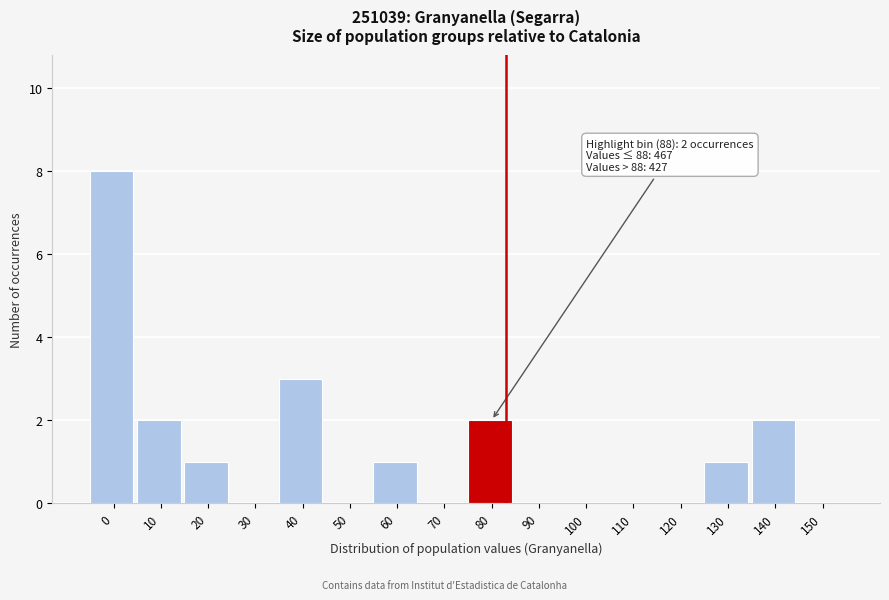

Reading left to right, list all the values displayed in this chart.

0=8	10=2	20=1	30=0	40=3	50=0	60=1	70=0	80=2	90=0	100=0	110=0	120=0	130=1	140=2	150=0